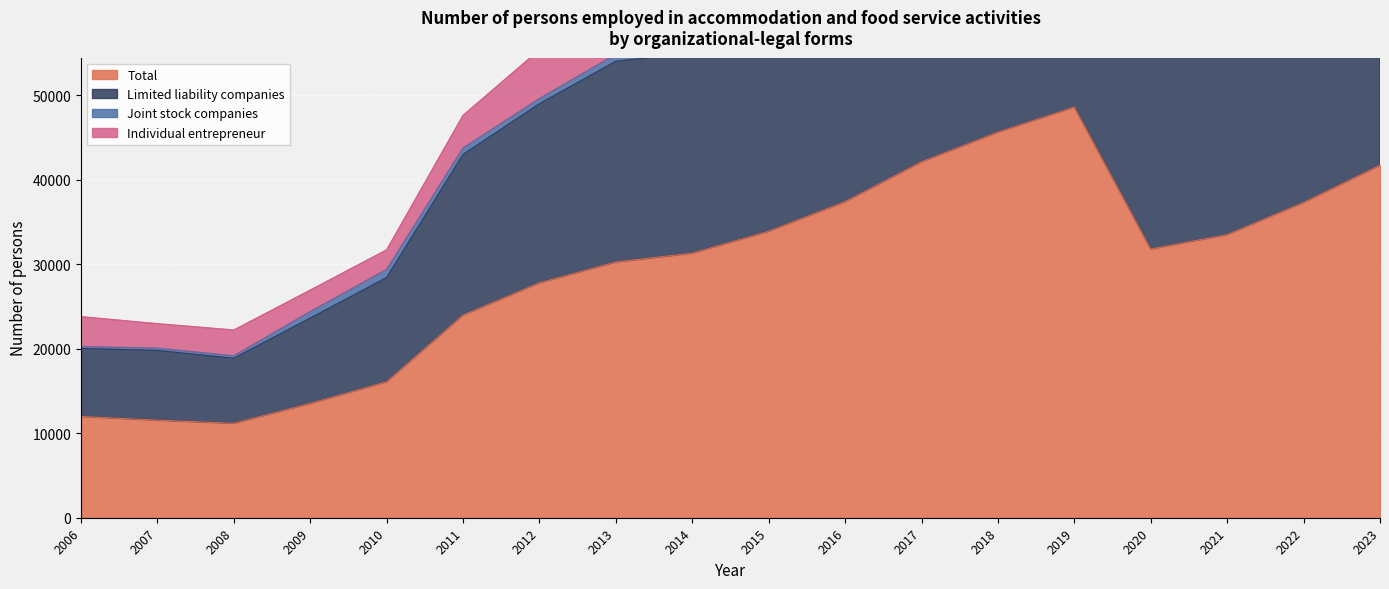

True or false: Limited liability companies has a value of 67417.0 at 2016.

True